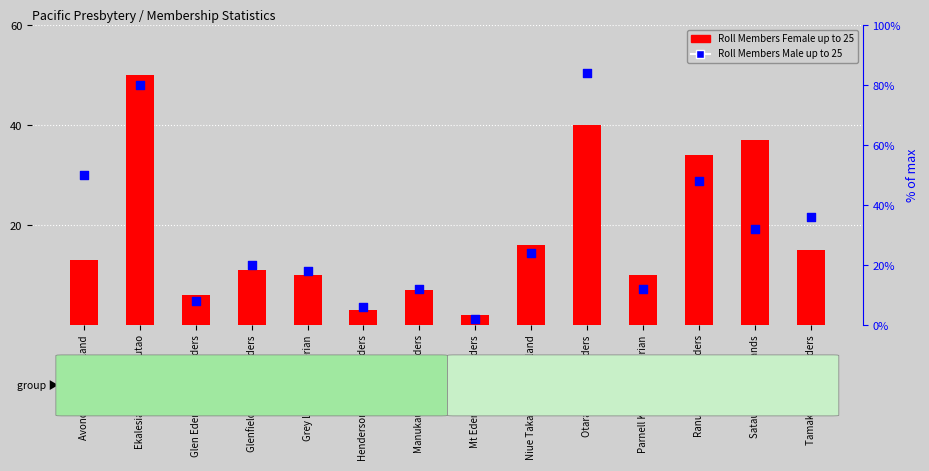

Which series has the largest Y range (max minus min)?

Roll Members Male up to 25